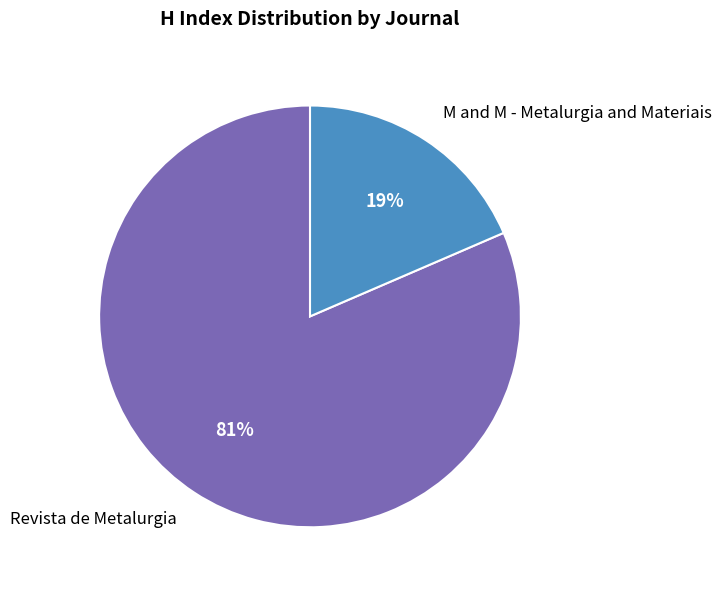

To the nearest percent, what is the average slice percentage?

50%